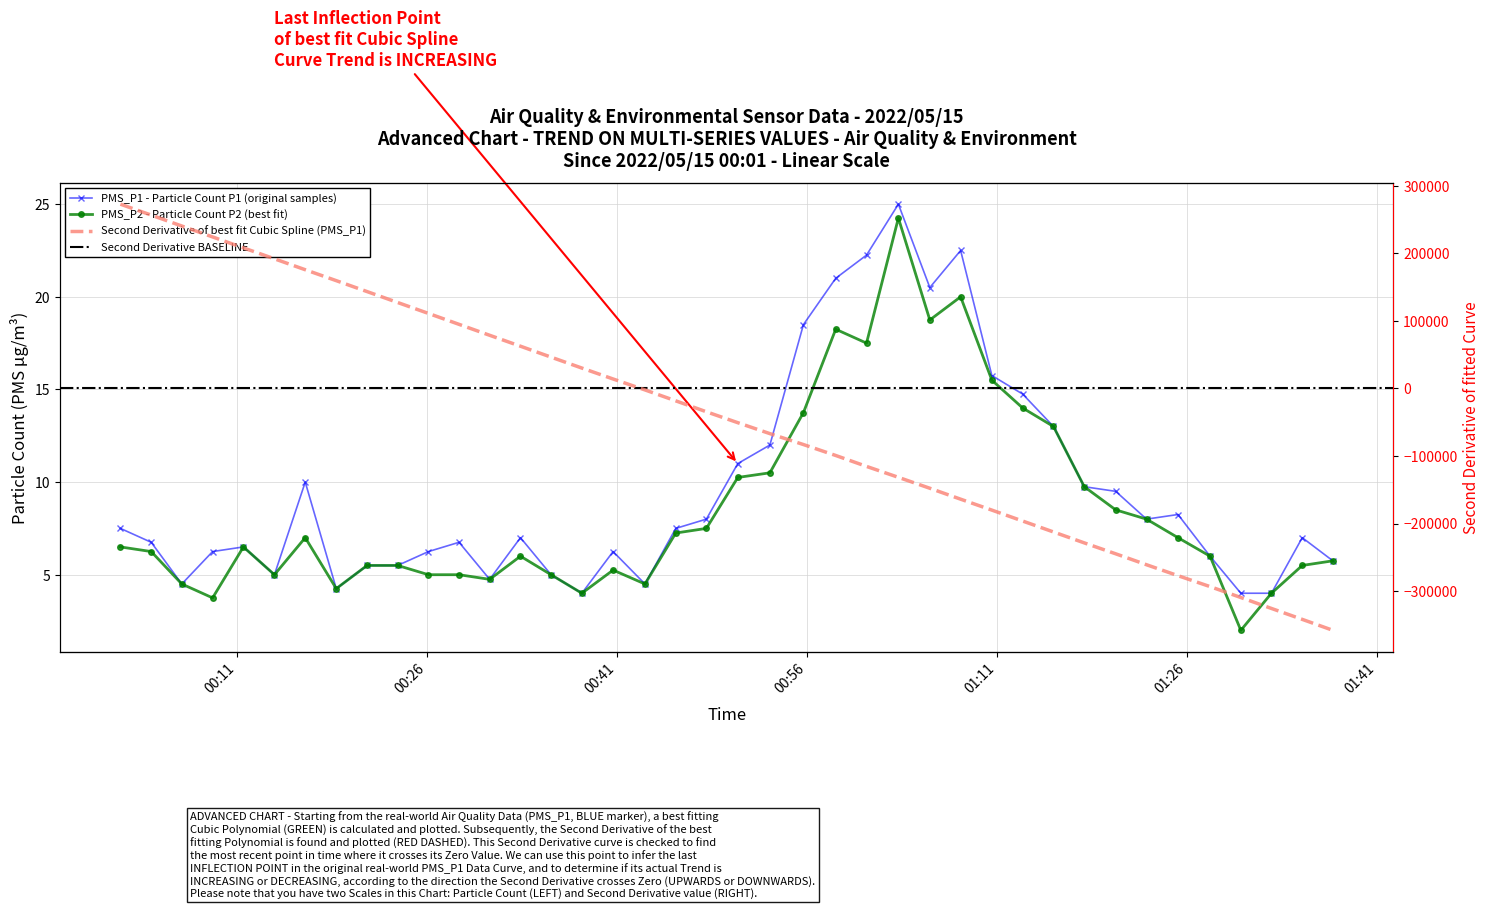

What position from the left is 2022/05/15 00:13:57?

6